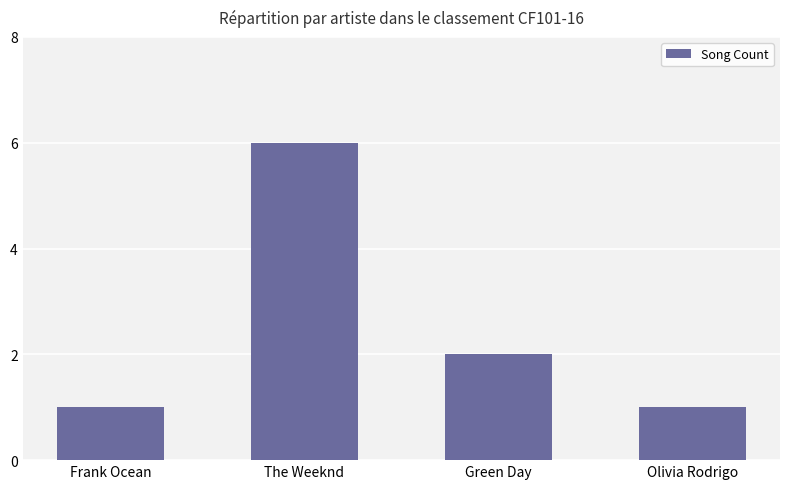

What is the label of the 1st bar from the left?

Frank Ocean